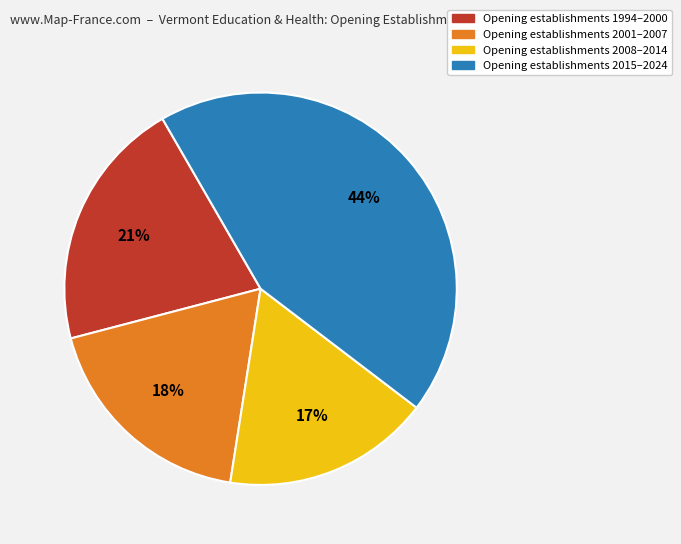

Count the number of slices in the pie.

4